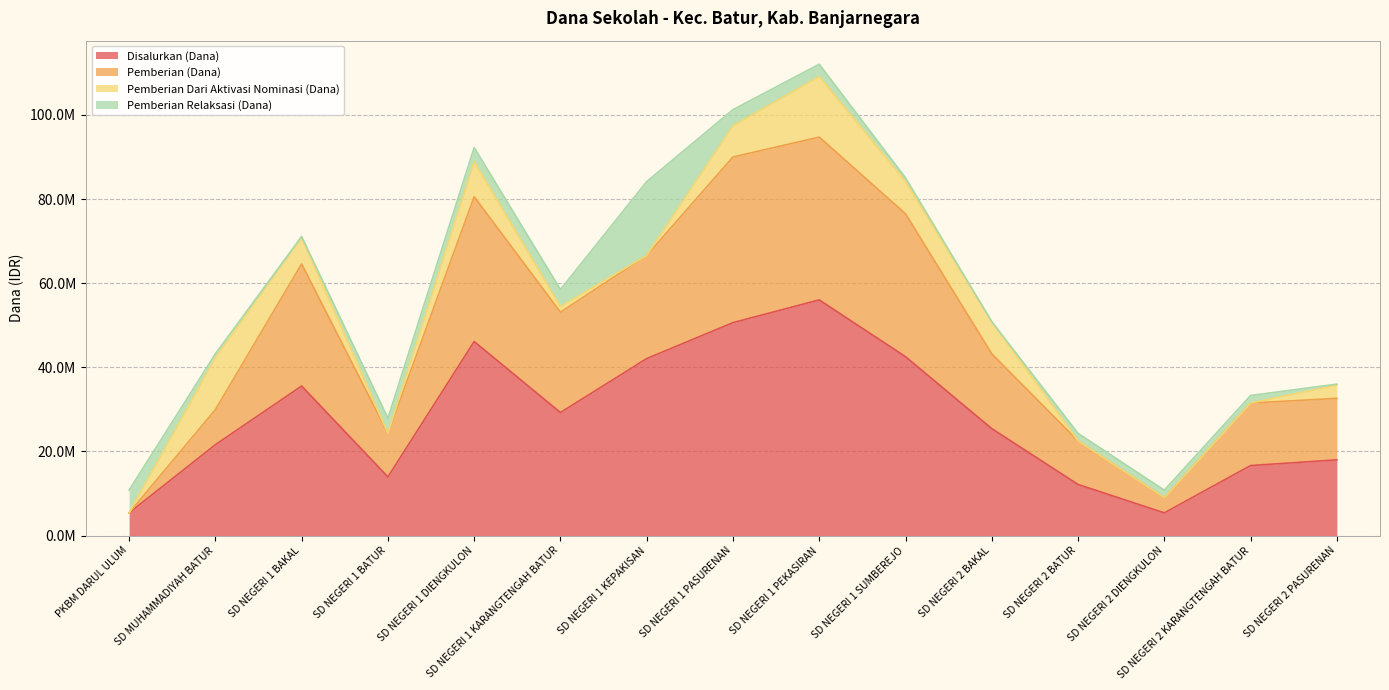

How many values in the Disalurkan (Dana) series exceed 25425000?

7